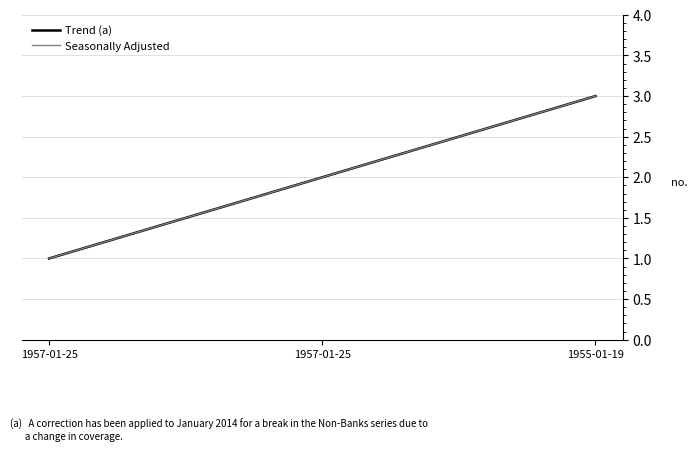

Does the chart display data point markers on the line(s)?

No